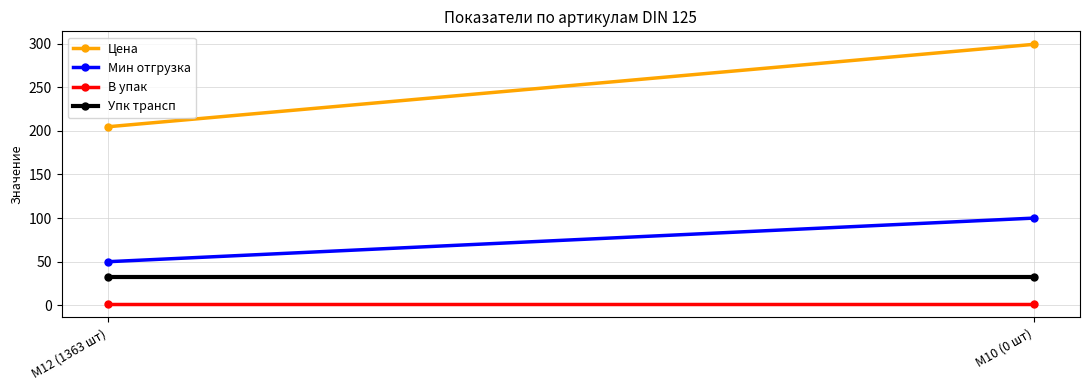

Reading right to left, list all the values displayed in this chart.

Цена: 299.2	204.7
Мин отгрузка: 100.0	50.0
В упак: 1.0	1.0
Упк трансп: 32.0	32.0